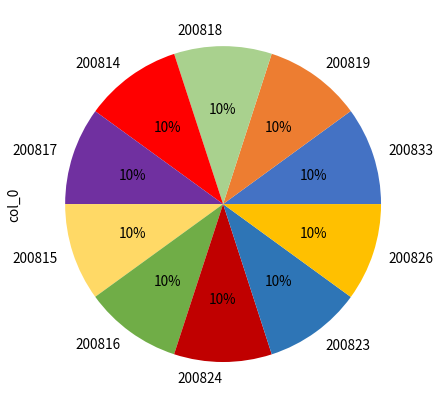

Count the number of slices in the pie.

10